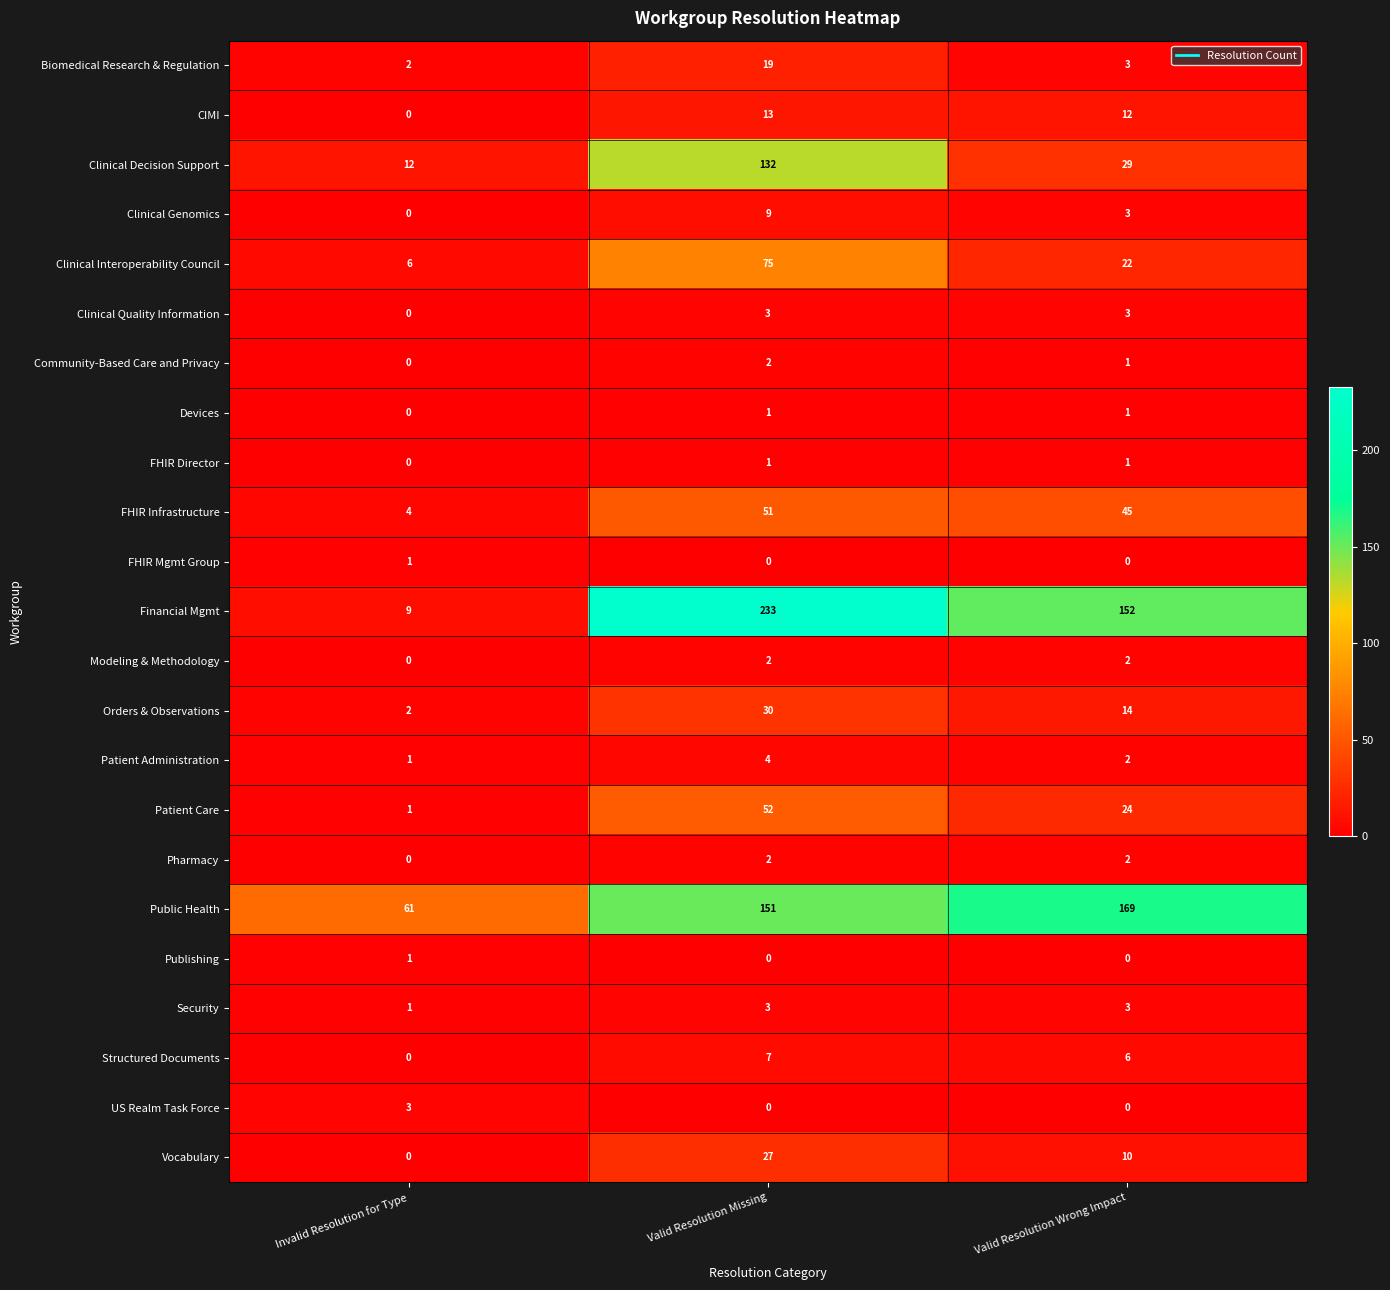

Is the value of Biomedical Research & Regulation at Valid Resolution Wrong Impact greater than the value of Public Health at Valid Resolution Missing?

No